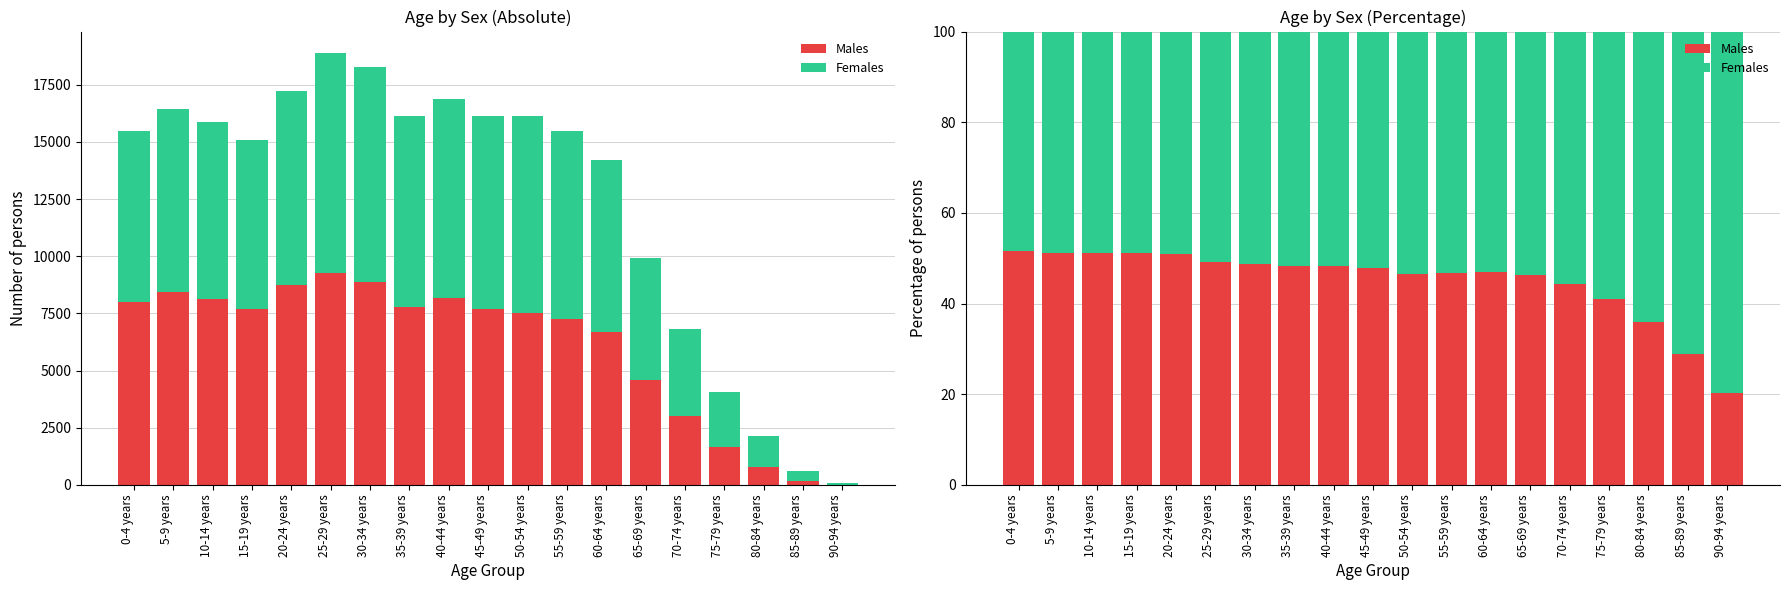

Are the bars horizontal?

No